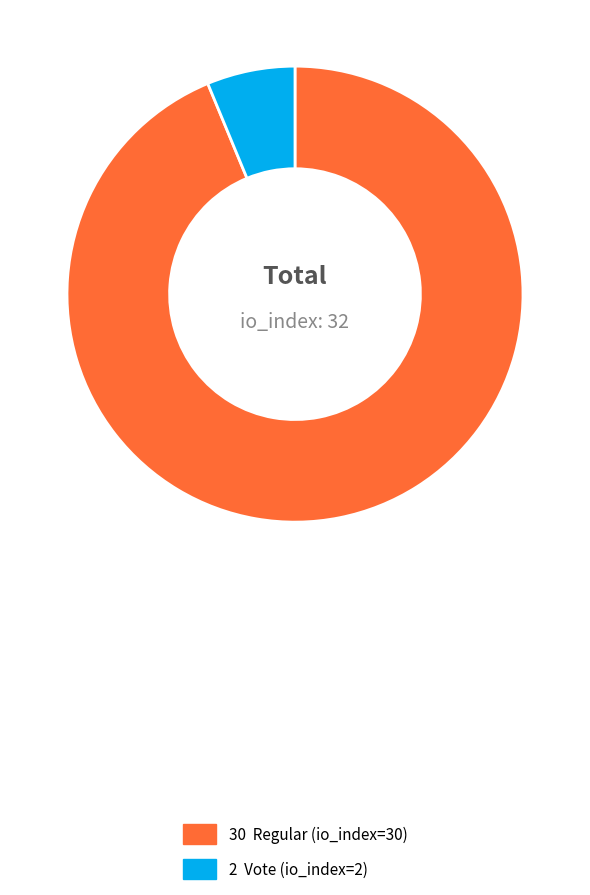

Is there any slice that represents more than half of the pie?

Yes